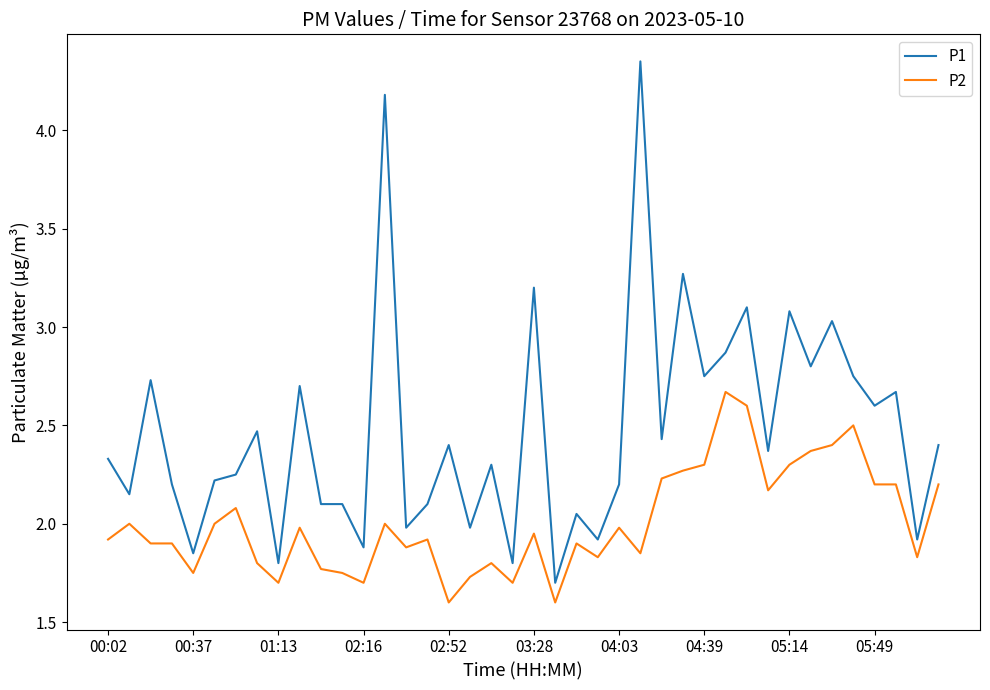

What is the difference between the maximum and second lowest values in the P2 series?

1.1